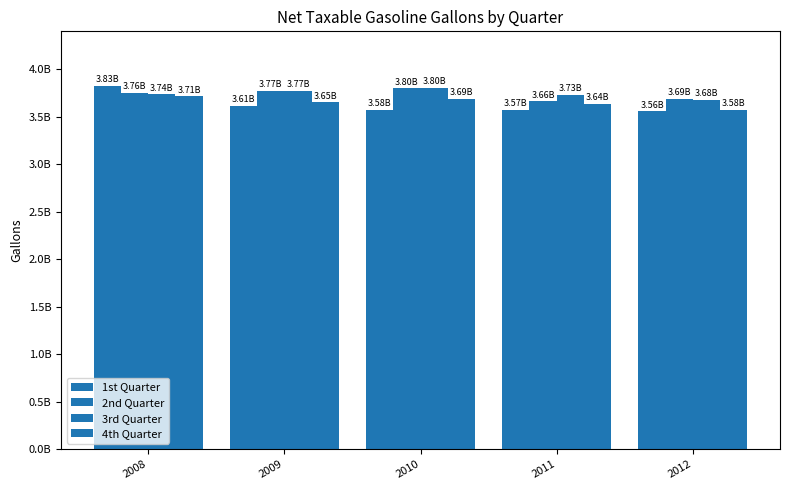

Does the chart contain any negative values?

No